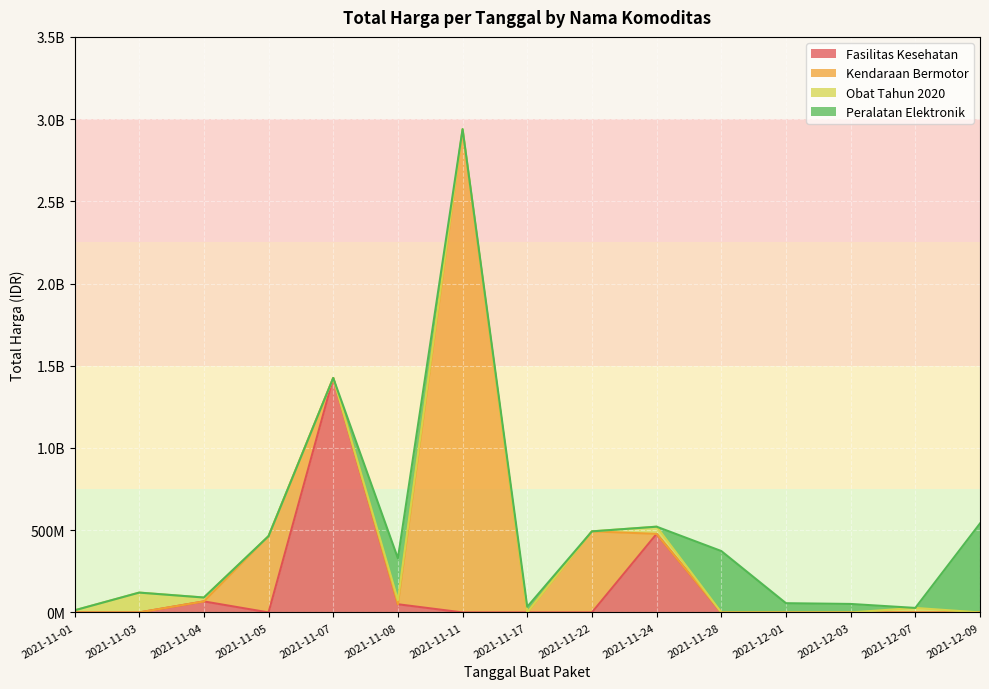

Reading right to left, what are all the values shown in this chart?

541071000	51601000	56152800	373404000	34292000	4350000	250350000	27412000	23653000	43859200	12453900	5129000	8742500	182000	4672200	265000	2772000	98772570	78000	333600	7401240	15513960	9180000	18900000	19175000	493000000	2892122000	39440000	464002100	577875	32441200	34000000	477600000	49730040	1425867900